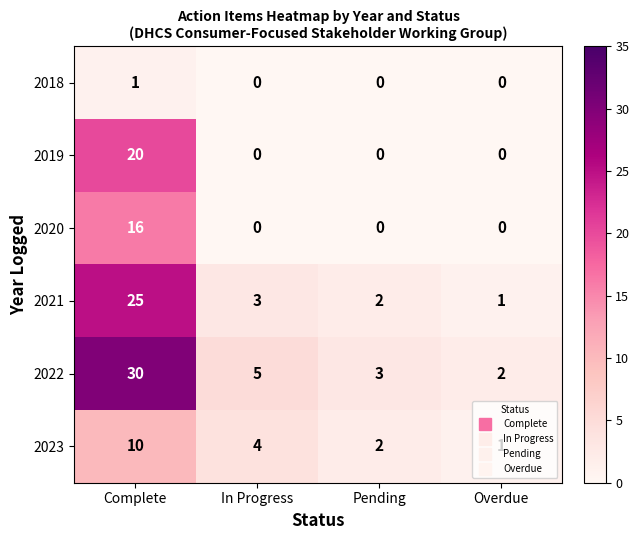

What is the sum of the 2021 values at Complete and Pending?

27